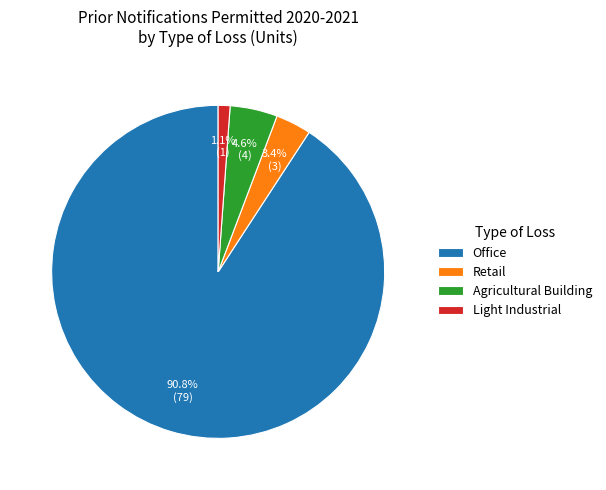

To the nearest percent, what is the difference between the Light Industrial and Office slice percentages?

90%